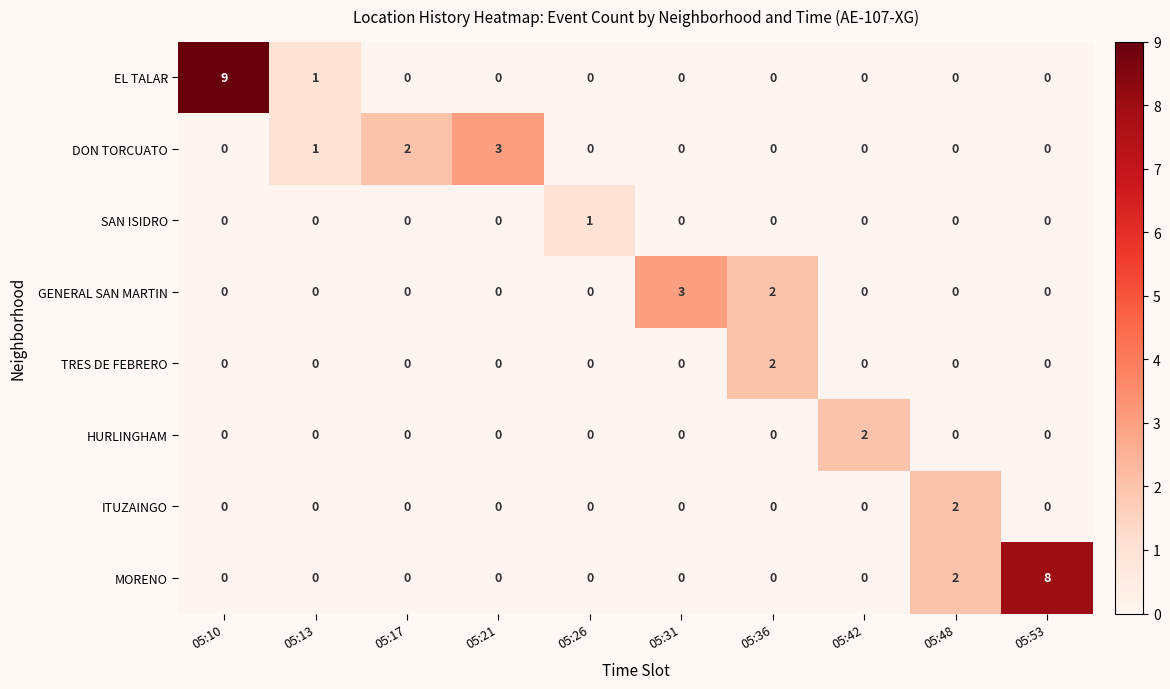

Between 05:31 and 05:48, which series saw the biggest shift?

GENERAL SAN MARTIN